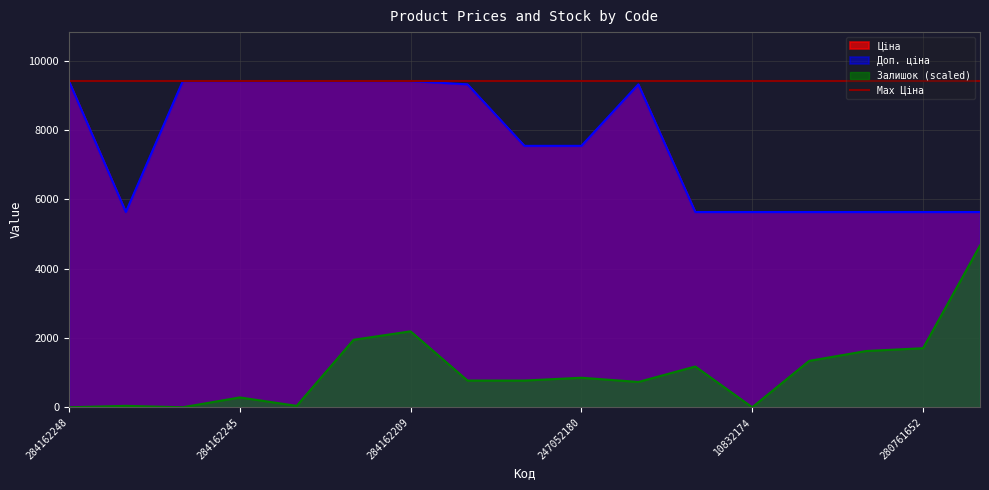

True or false: Доп. ціна and Залишок intersect in this chart.

False